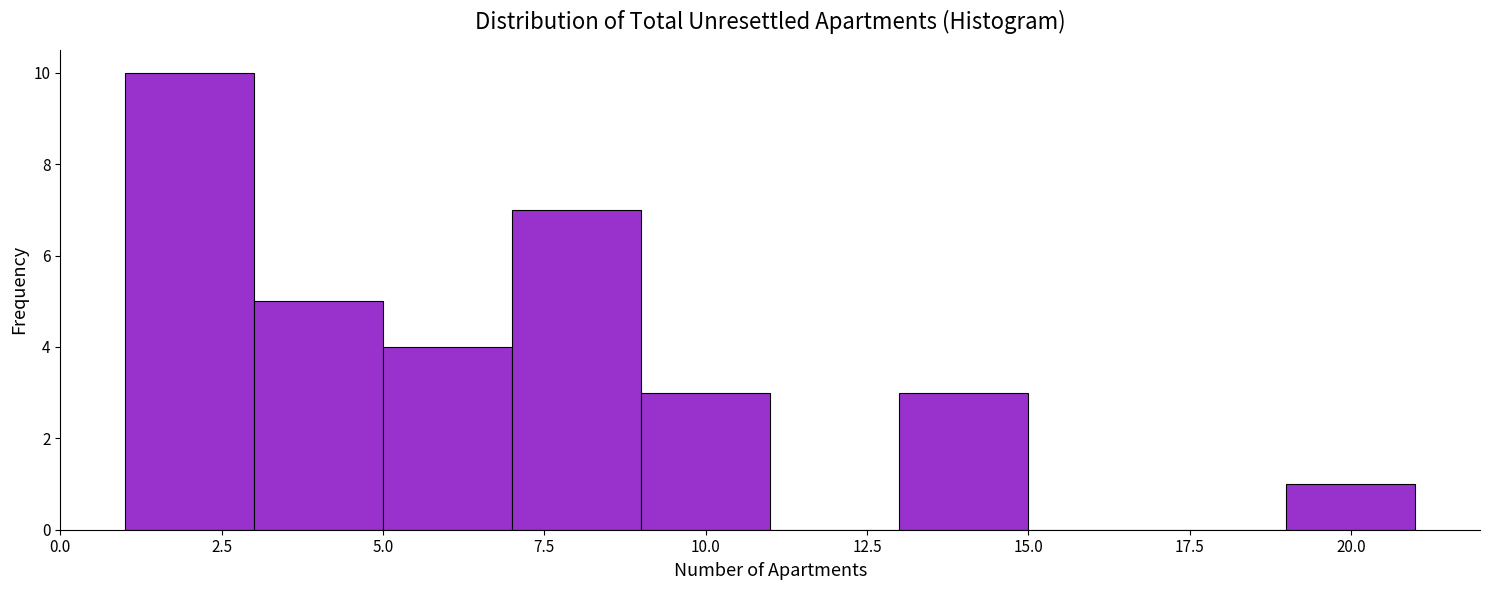

Reading left to right, list every bar in this chart as the range it spans on the x-axis followed by its height. The values are not printed on the chart, so give them approximately, as read against the axis.

1 to 3: 10
3 to 5: 5
5 to 7: 4
7 to 9: 7
9 to 11: 3
11 to 13: 0
13 to 15: 3
15 to 17: 0
17 to 19: 0
19 to 21: 1